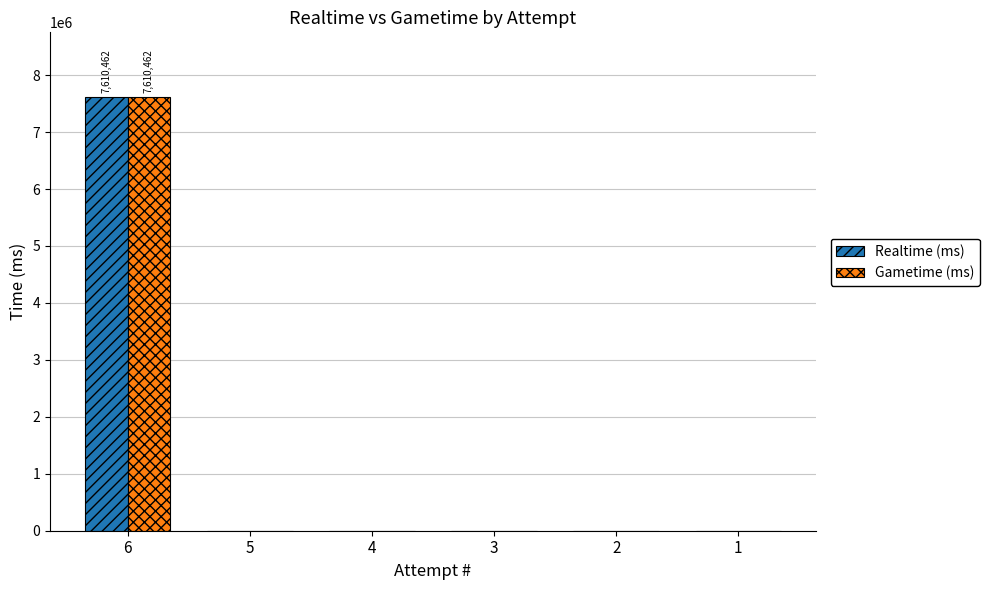

What is the sum of all Realtime (ms) values?

7610462